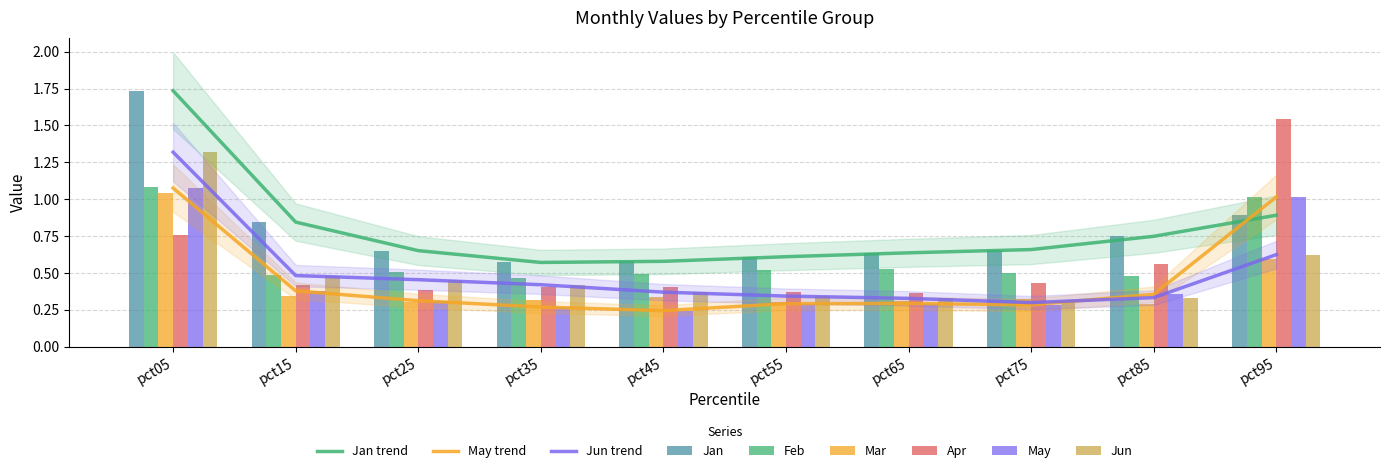

List the labels in order of Apr value, largest first.

pct95, pct05, pct85, pct75, pct15, pct45, pct35, pct25, pct55, pct65